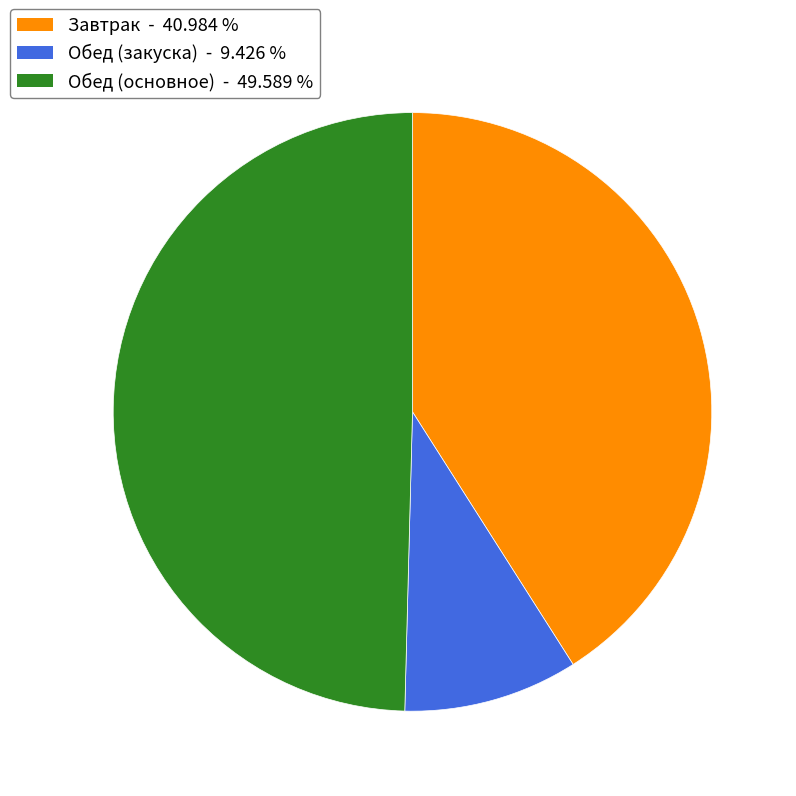

Is there any slice that represents more than half of the pie?

No